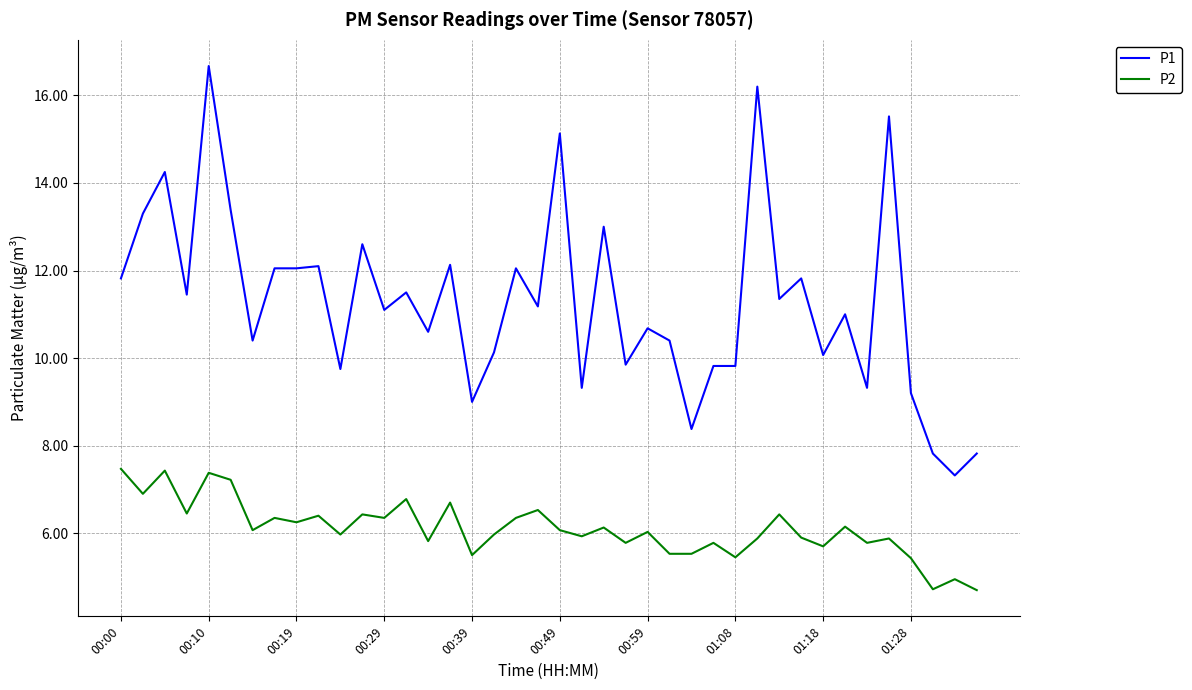

Rank the series by their average value, from highest to lowest.

P1, P2